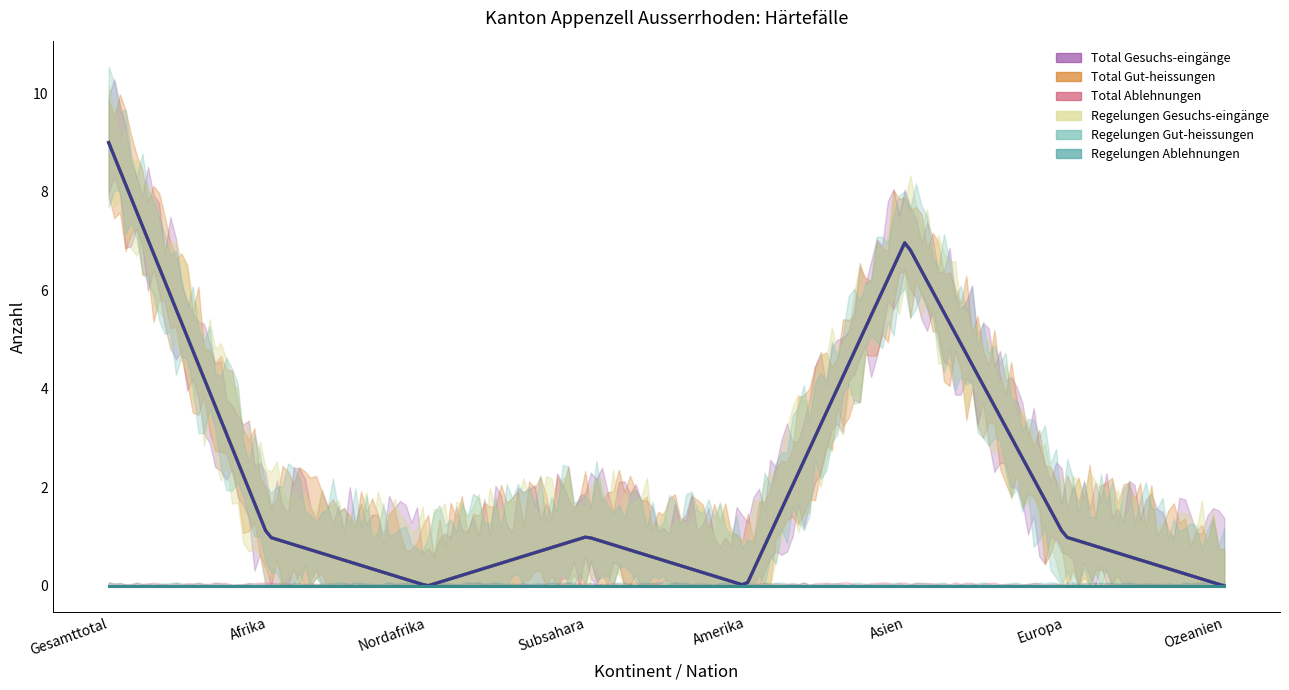

Which category has the lowest value in the Regelungen Gut-heissungen series?

Nordafrika